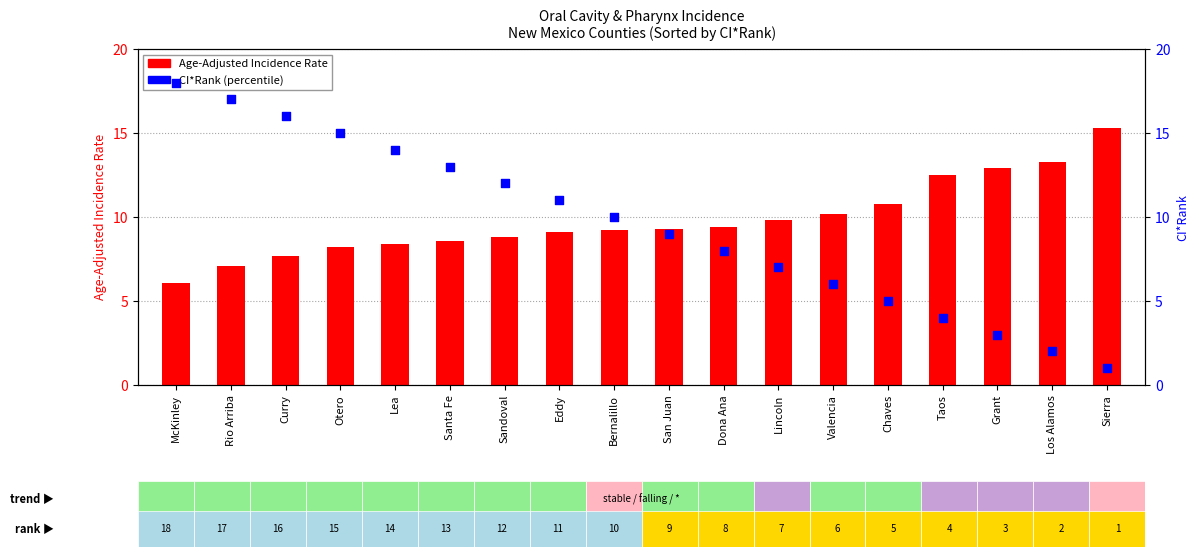

What are all the series names shown in the legend?

Age-Adjusted Incidence Rate, CI*Rank